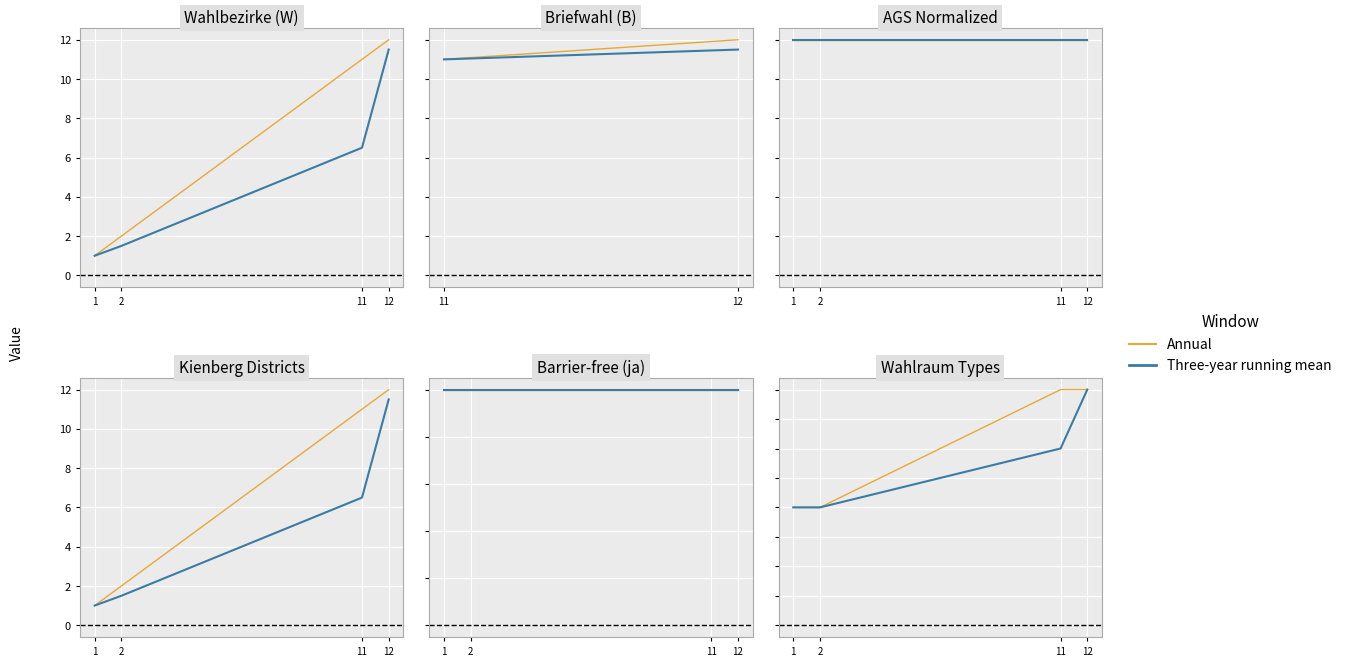

How many data points does each series have?

4